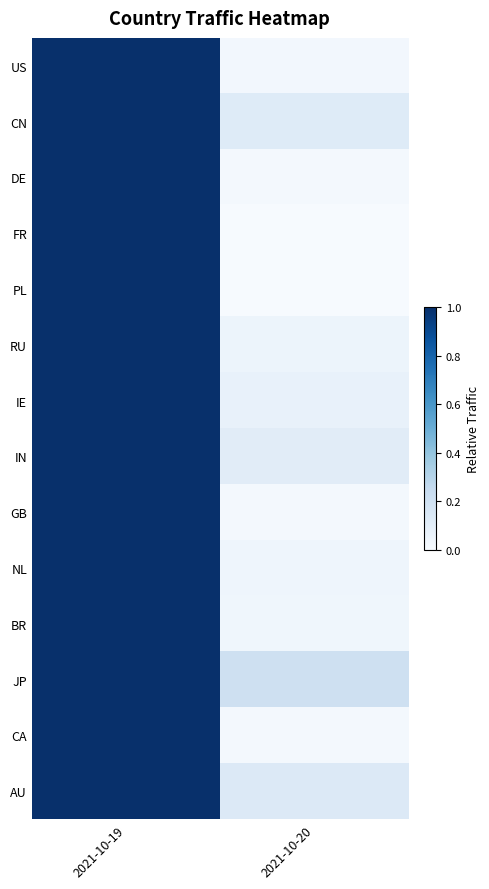

Which label corresponds to the largest value in the chart?

2021-10-19